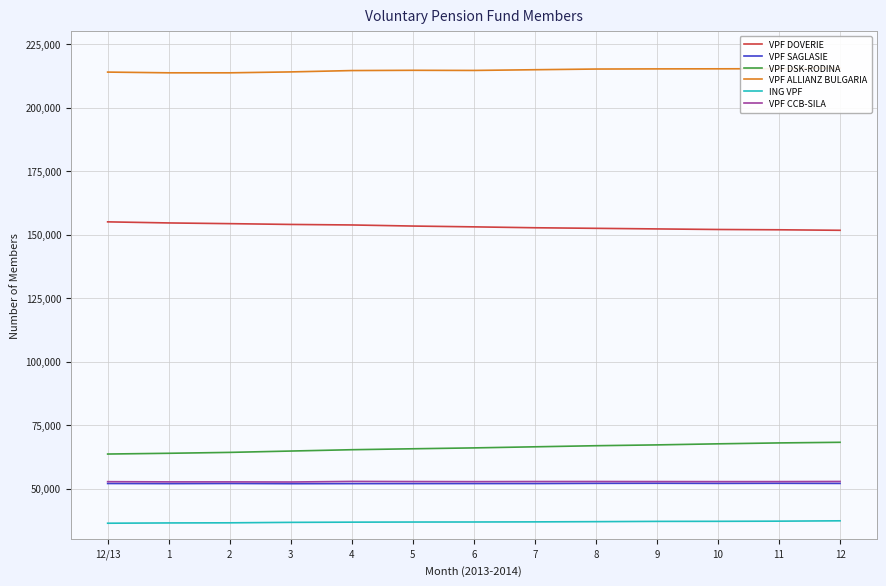

Where is VPF CCB-SILA nearest to the value 52678?

12/13